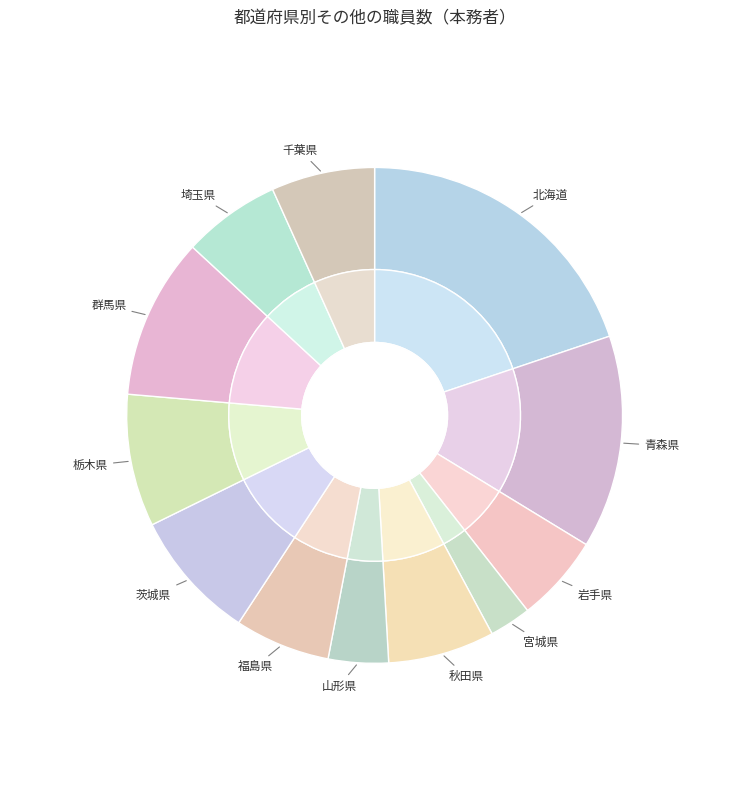

To the nearest percent, what portion does 青森県 represent?

14%